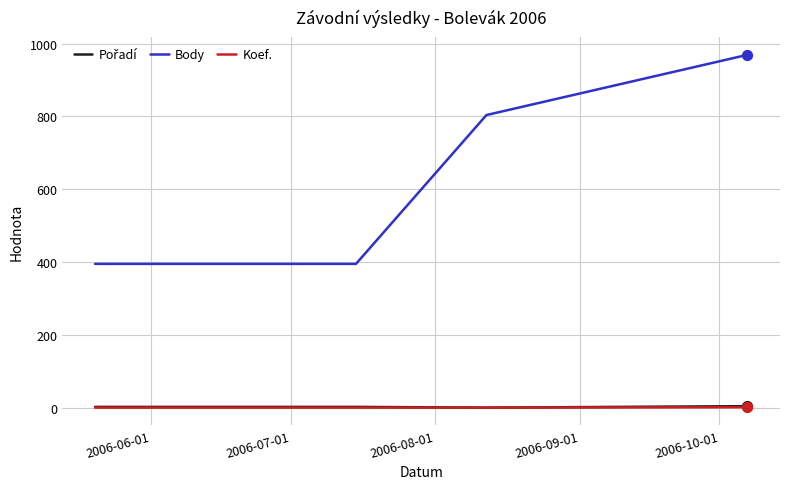

True or false: Koef. and Body intersect in this chart.

False